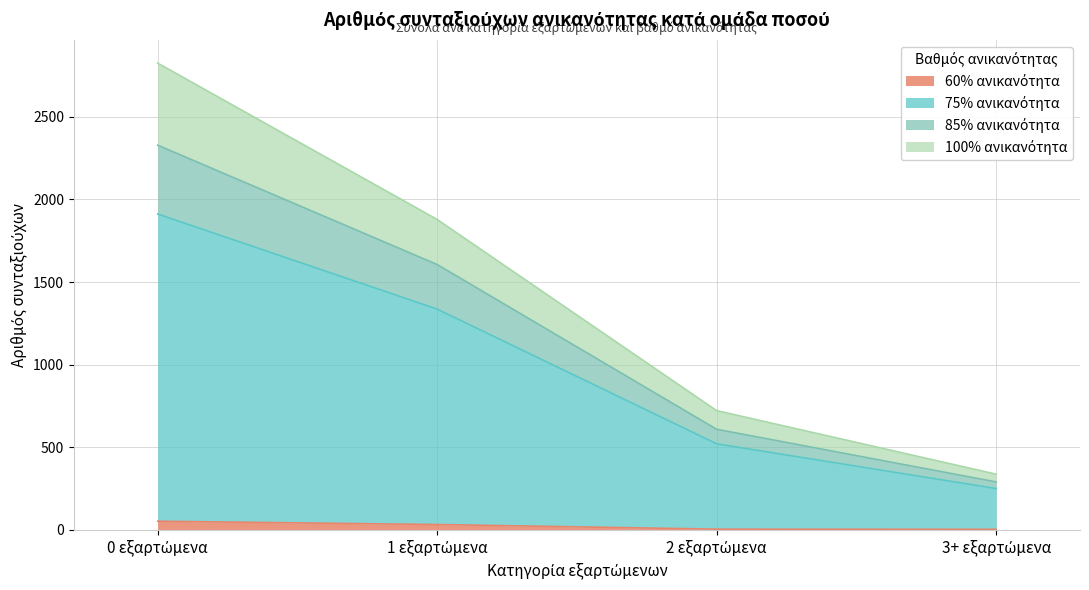

How many data points does each series have?

4